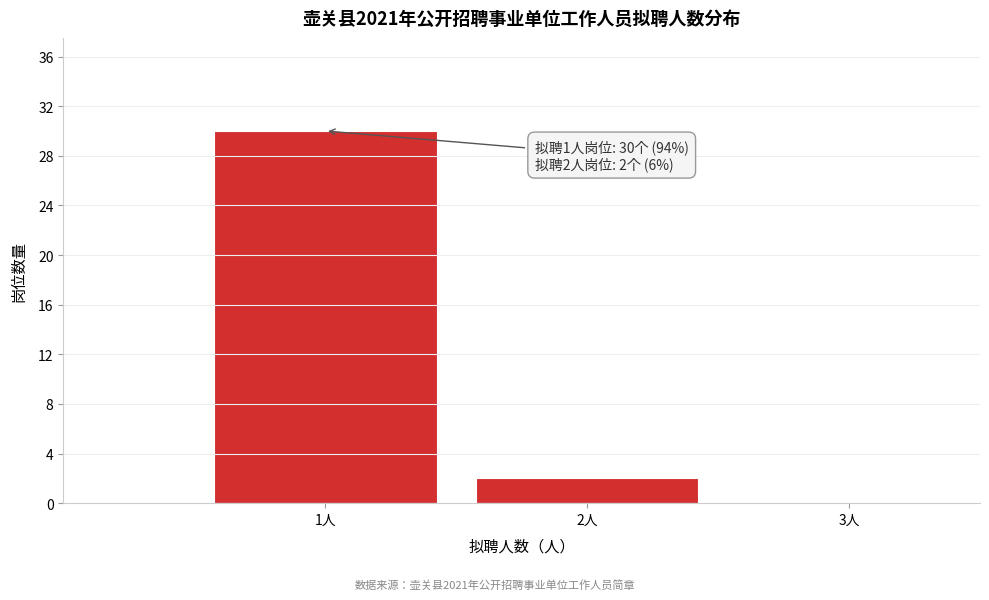

Which range on the x-axis has the tallest bar?

0.5 to 1.5